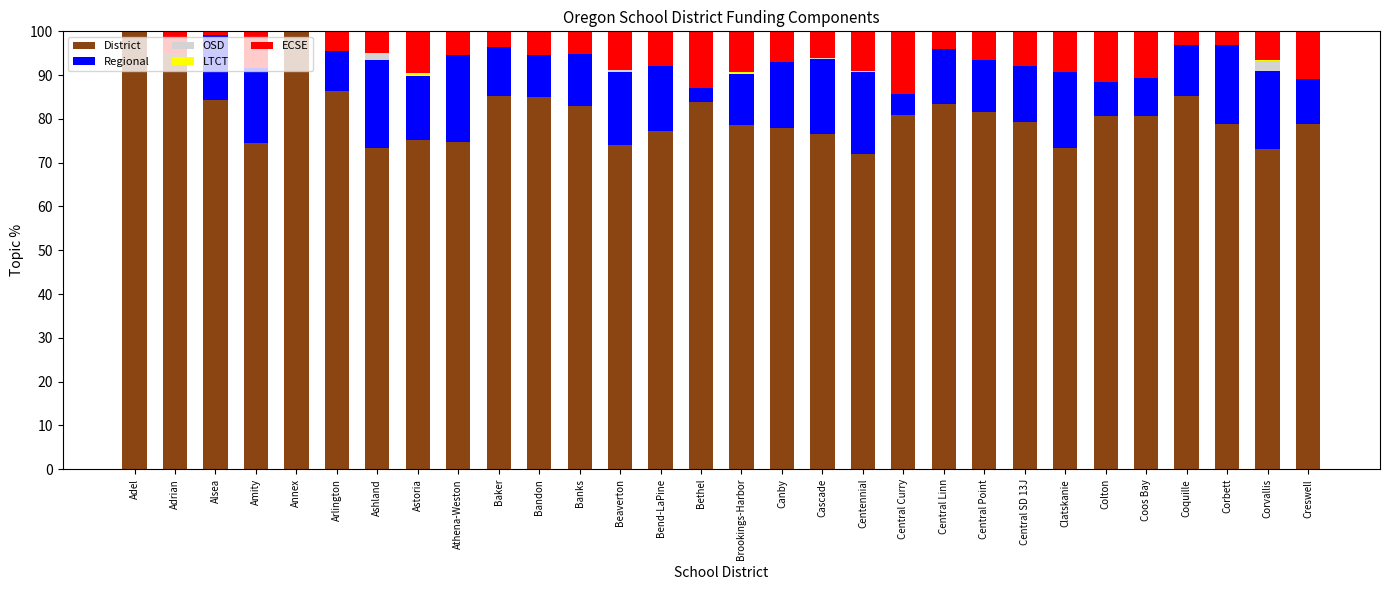

What is the sum of all District values?

2432.7